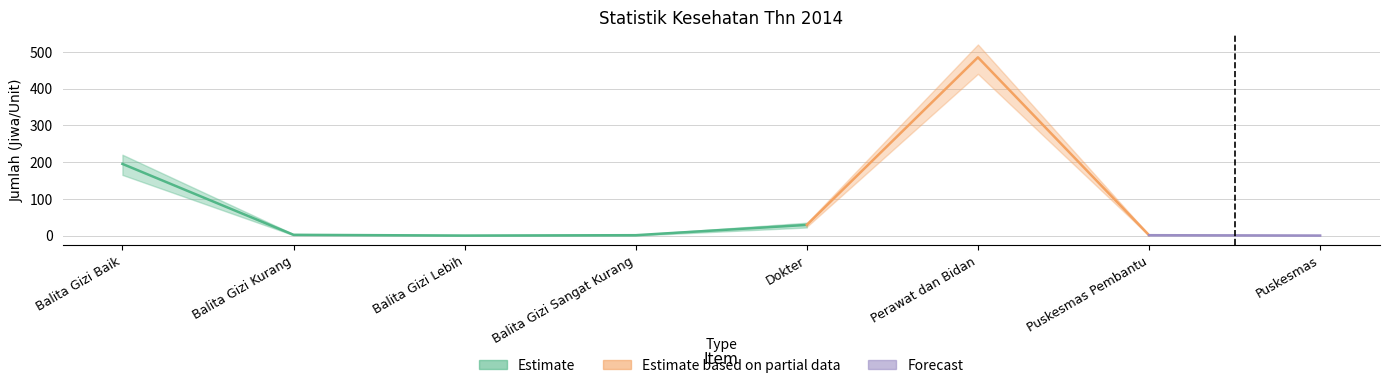

True or false: Estimate based on partial data has more than 1 points higher than both neighbors.

False